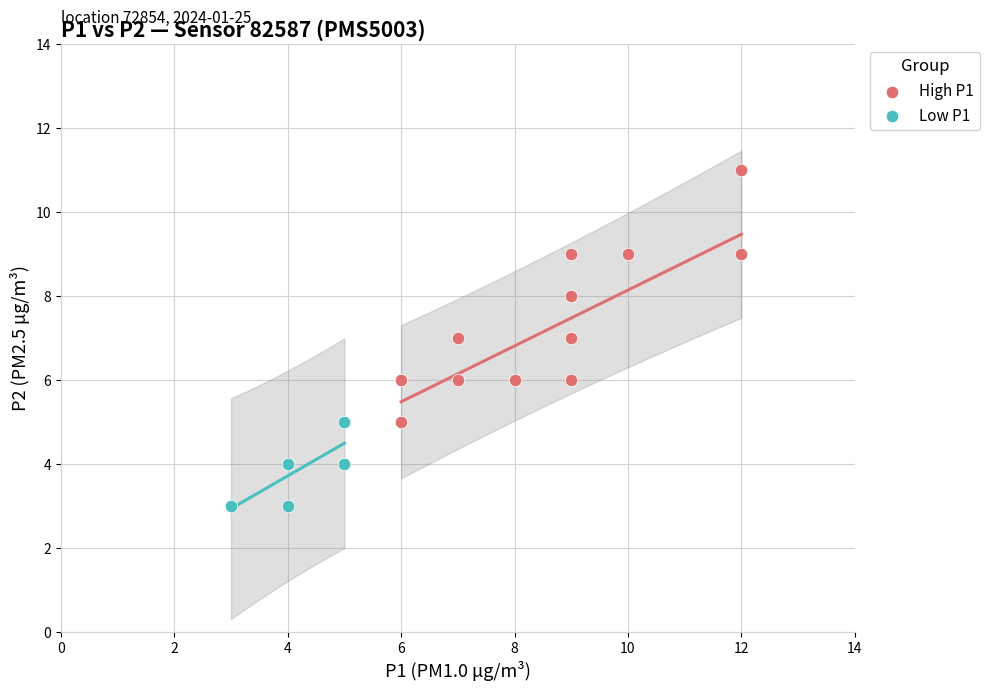

What are all the series names shown in the legend?

High P1, Low P1